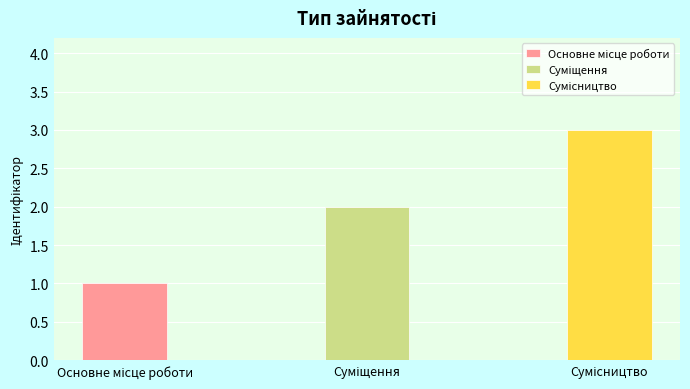

List the labels in order of value, smallest first.

Основне місце роботи, Суміщення, Сумісництво